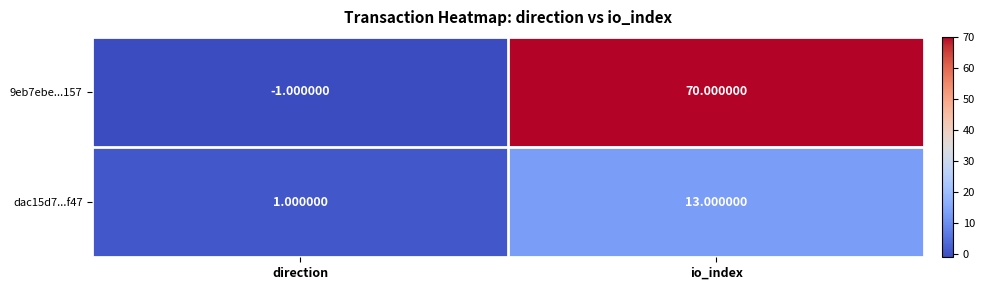

Rank the series by their maximum value, from lowest to highest.

dac15d7...f47, 9eb7ebe...157